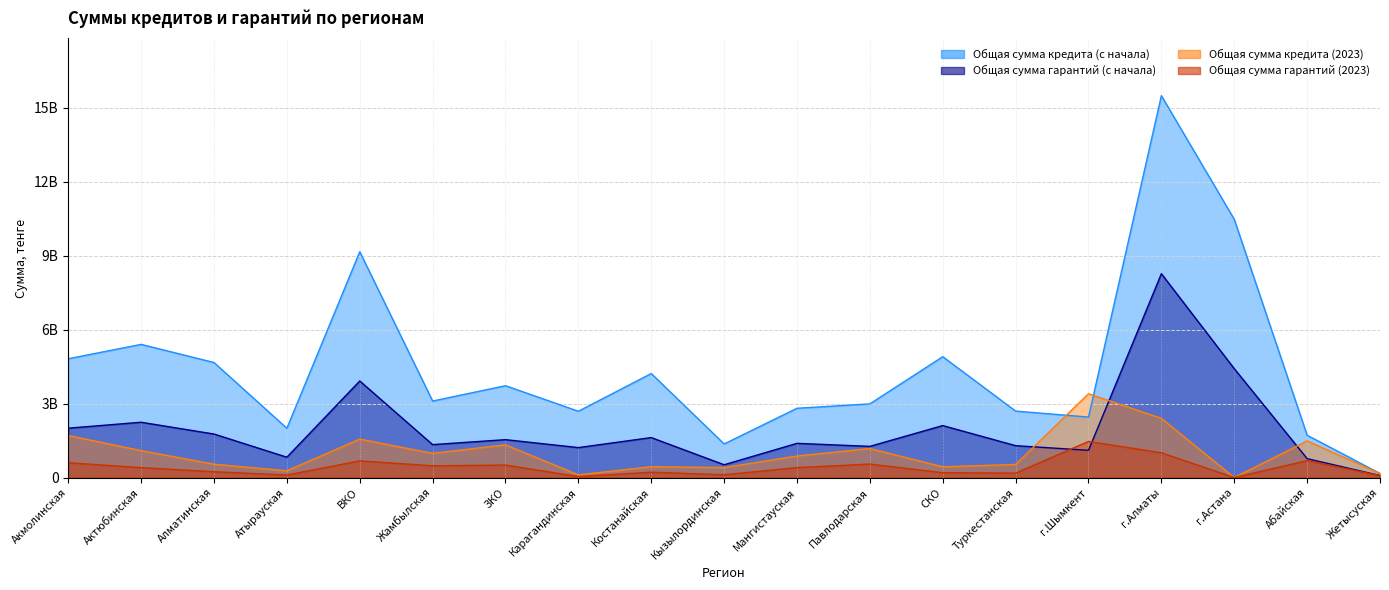

How many data points in Общая сумма кредита (2023) are less than 874200000?

9